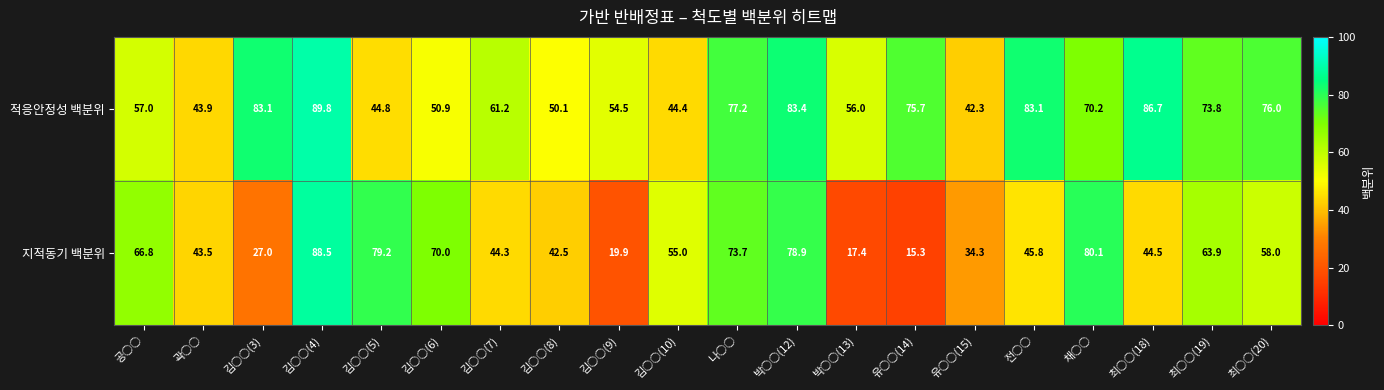

What is the difference between the highest and lowest values at 공○○?

9.8